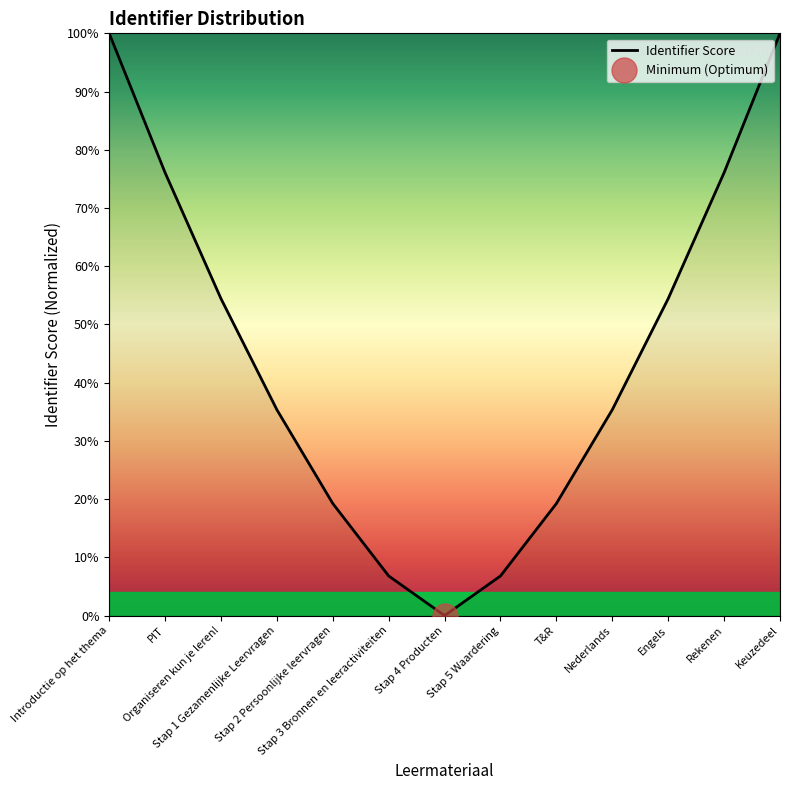

Reading left to right, what are all the values shown in this chart?

1.0	0.8	0.5	0.4	0.2	0.1	0.0	0.1	0.2	0.4	0.5	0.8	1.0